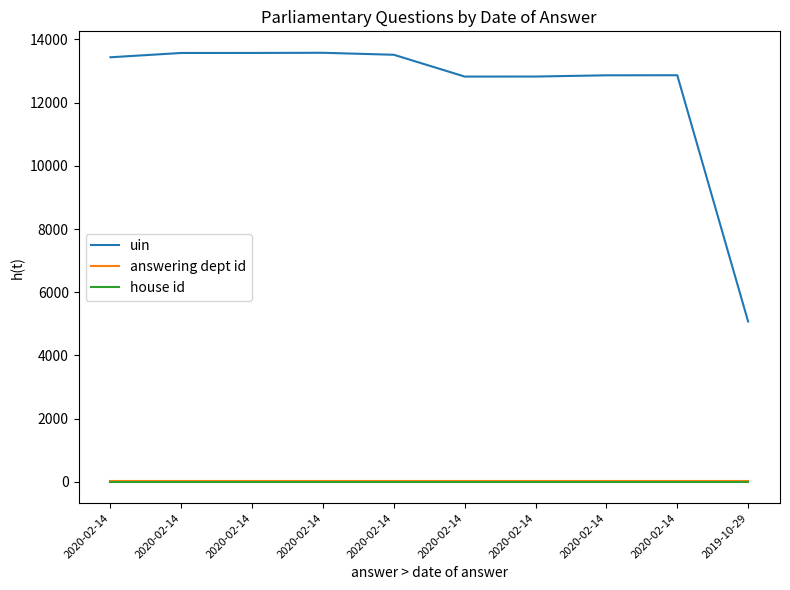

What are all the series names shown in the legend?

uin, answering dept id, house id